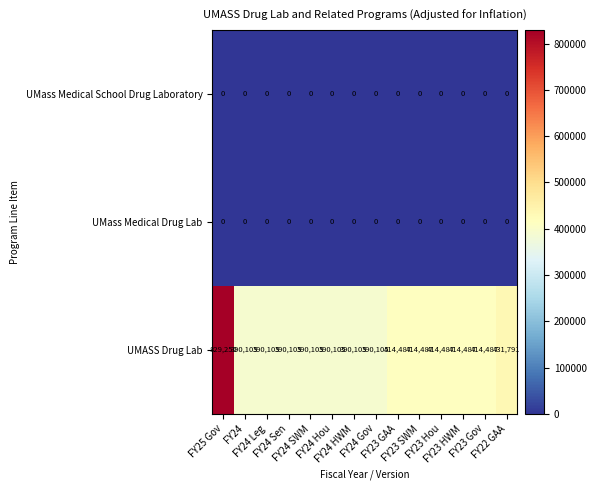

What is the spread (max minus min) of values at FY24?

390105